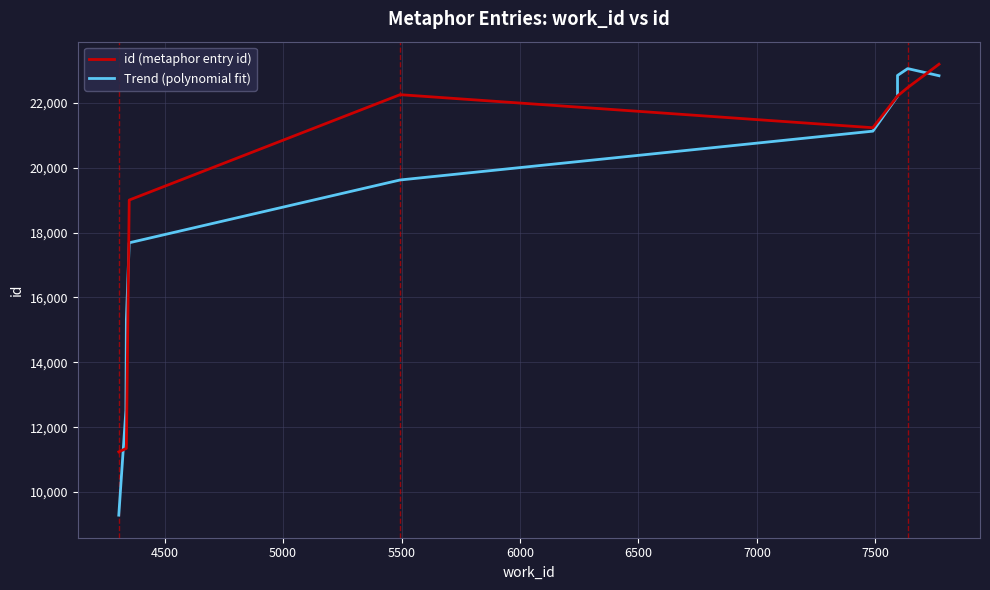

How many times do id (metaphor entry id) and Trend (polynomial fit) cross each other?

4